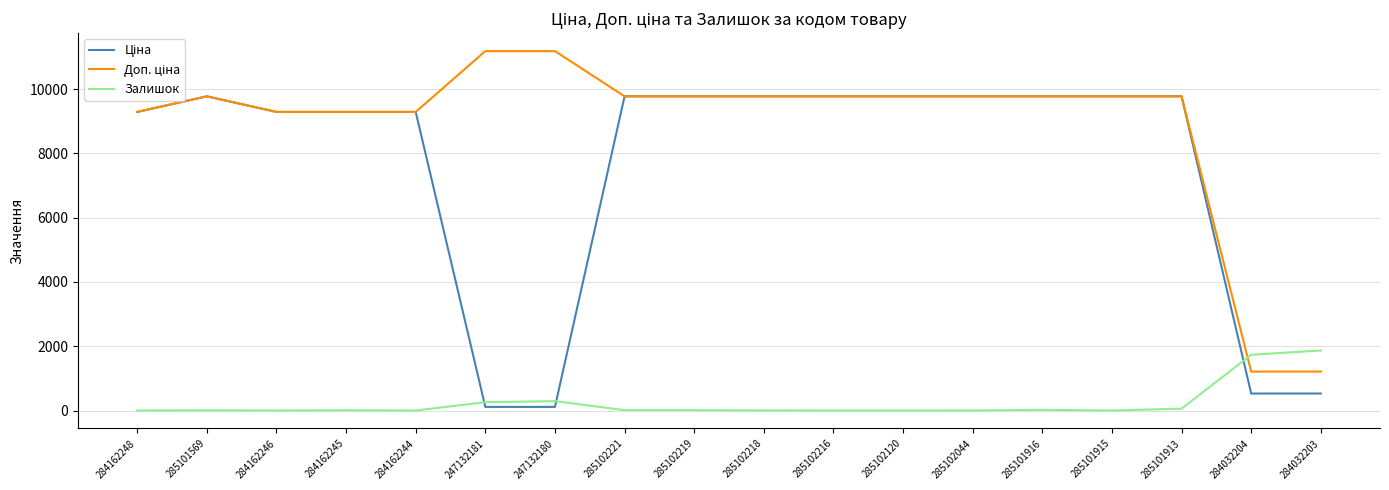

What is the greatest value displayed?

11182.0